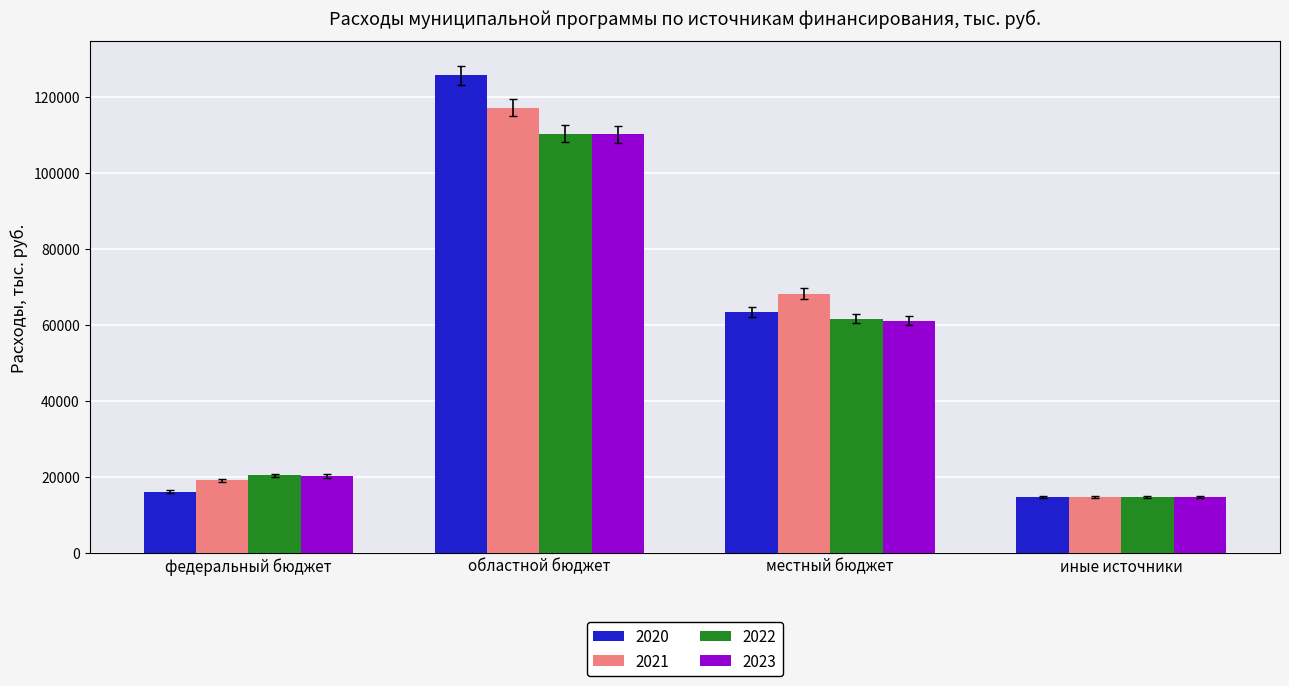

What is the difference between the 2020 values at местный бюджет and федеральный бюджет?

47196.9